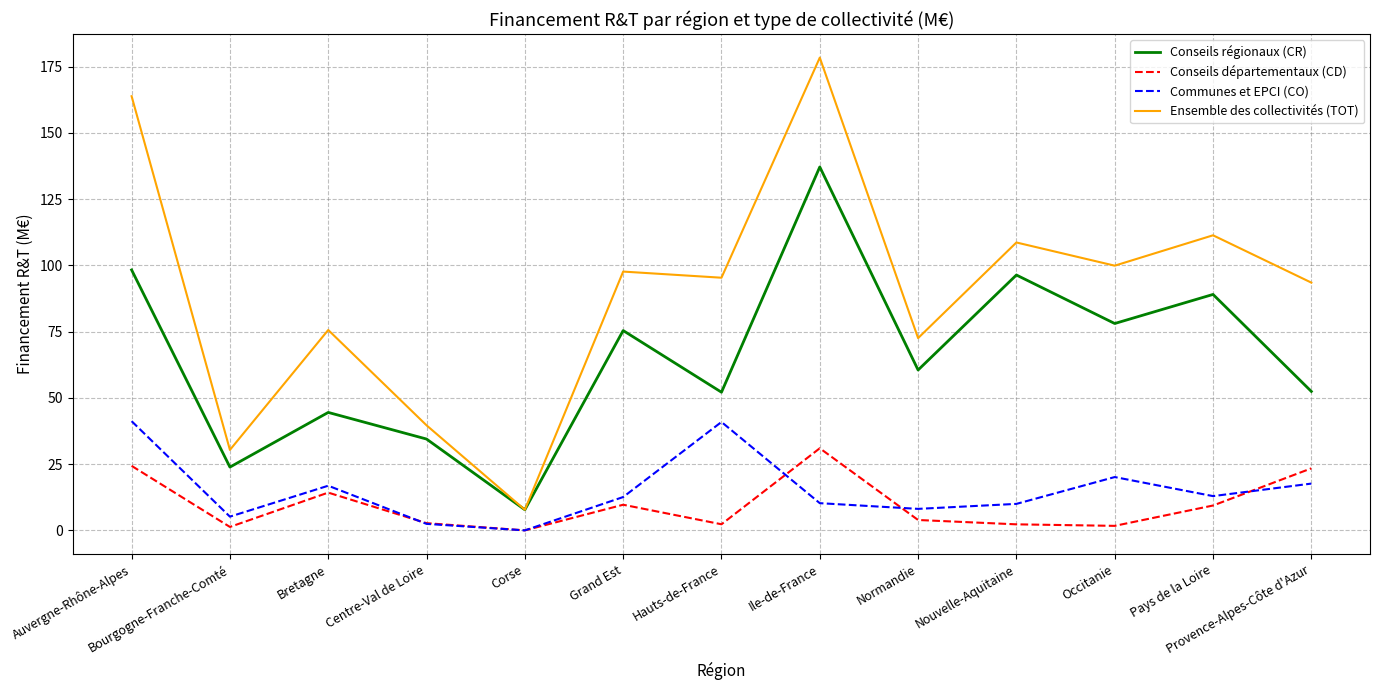

Which series has the largest range (max minus min)?

Ensemble des collectivités (TOT)